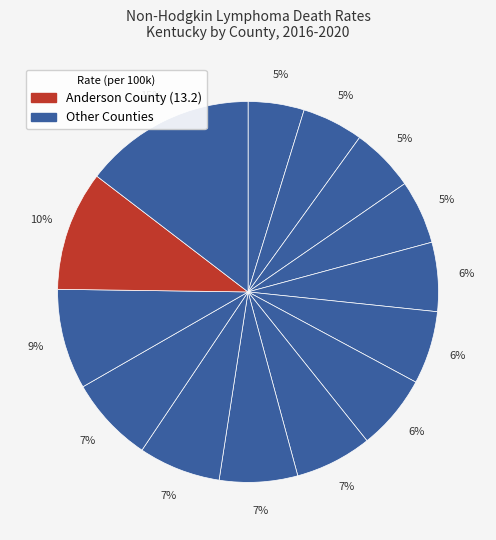

Which category has the biggest portion of the pie?

Anderson County